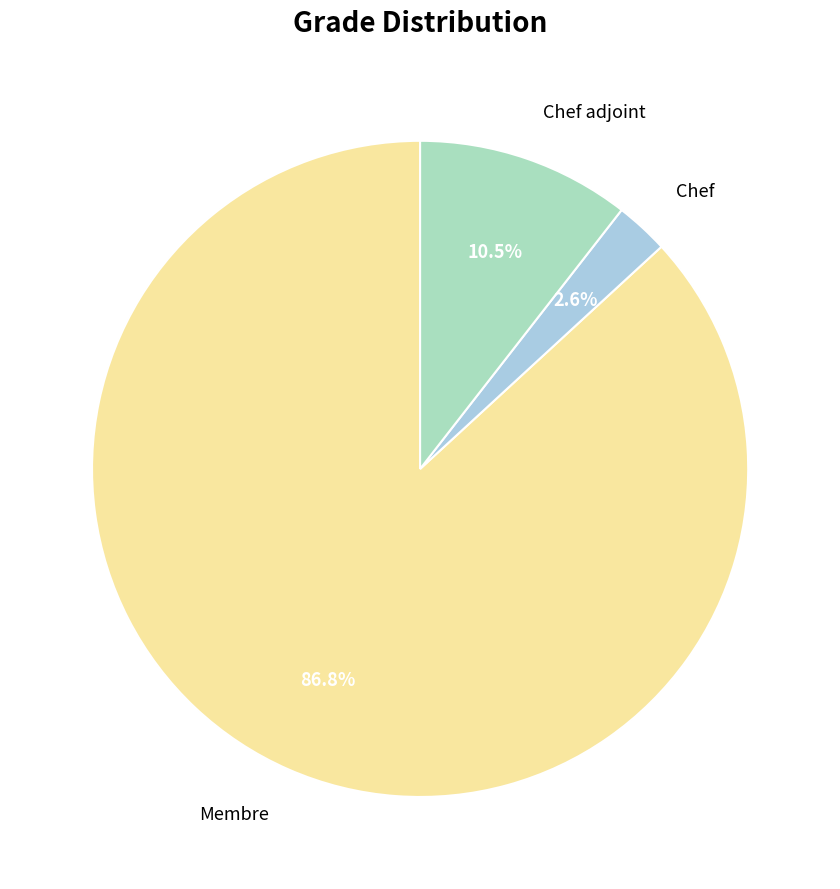

Does Chef adjoint represent more than half of the total?

No